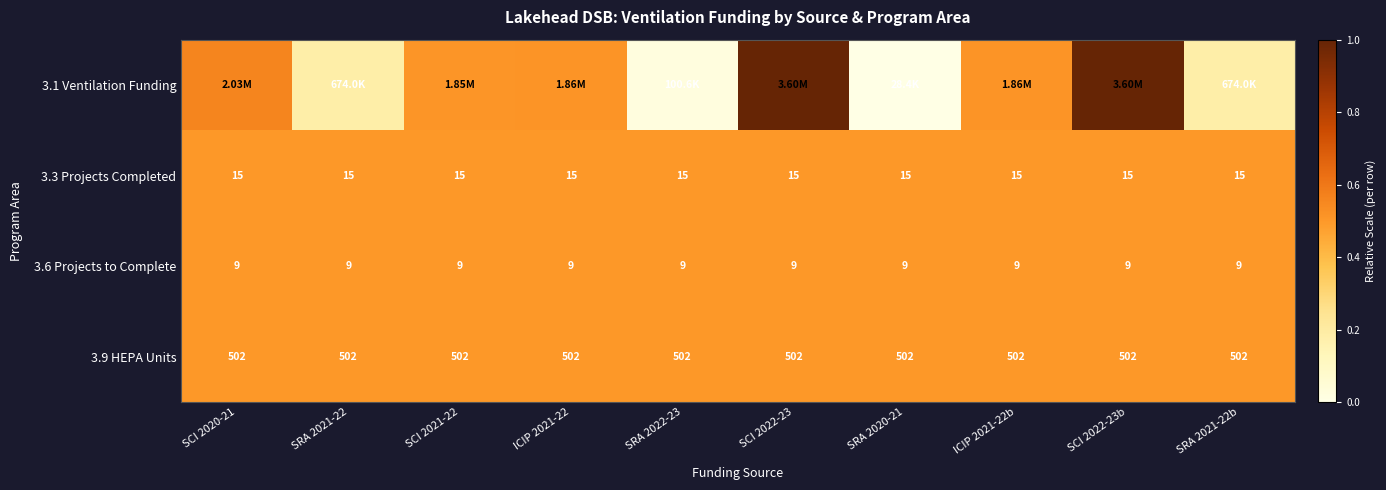

Is the value of 3.3 Projects Completed at SCI 2022-23b greater than the value of 3.9 HEPA Units at SCI 2021-22?

No